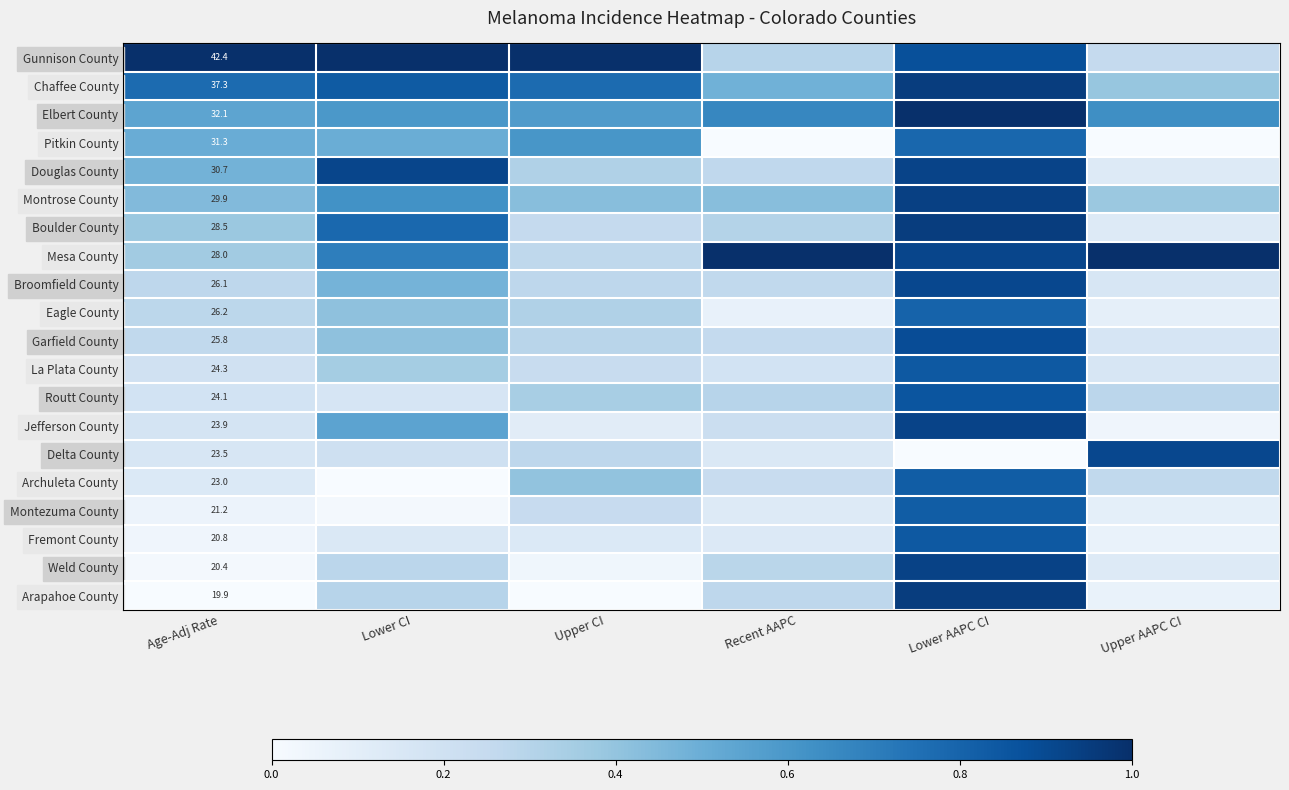

Is it true that Broomfield County equals 0.9 at Lower AAPC CI?

True